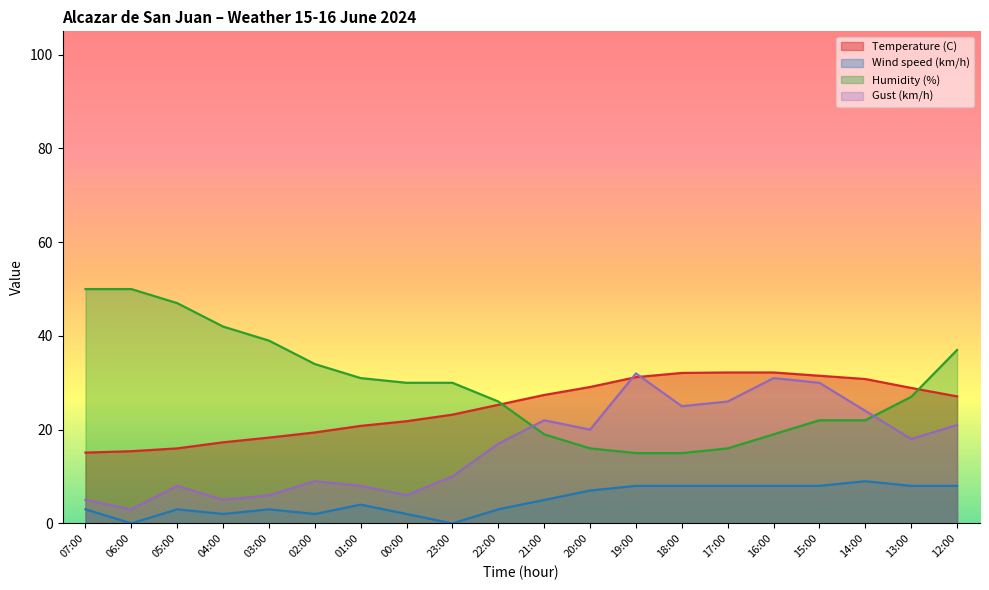

Does the chart display data point markers on the line(s)?

No